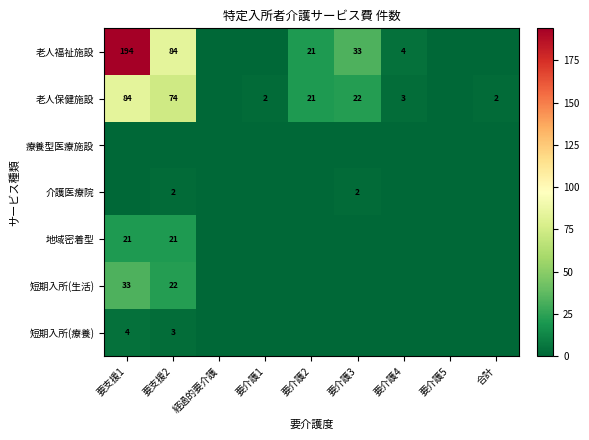

At which label does 老人保健施設 reach its peak?

要支援1